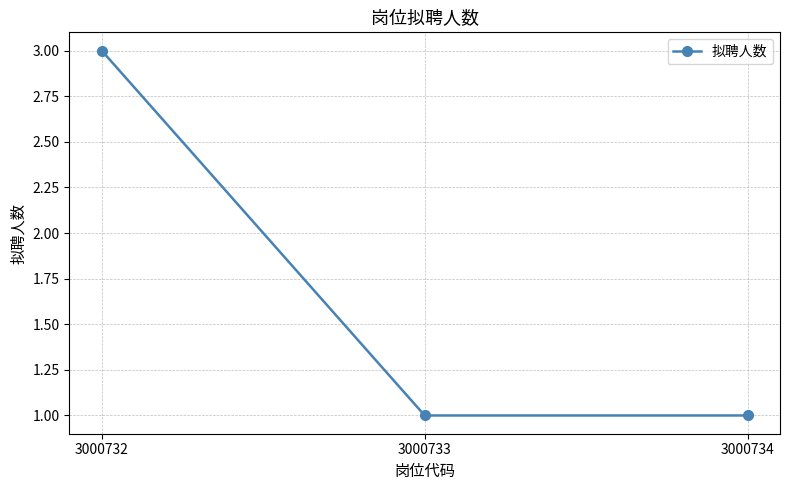

Does the chart display data point markers on the line(s)?

Yes